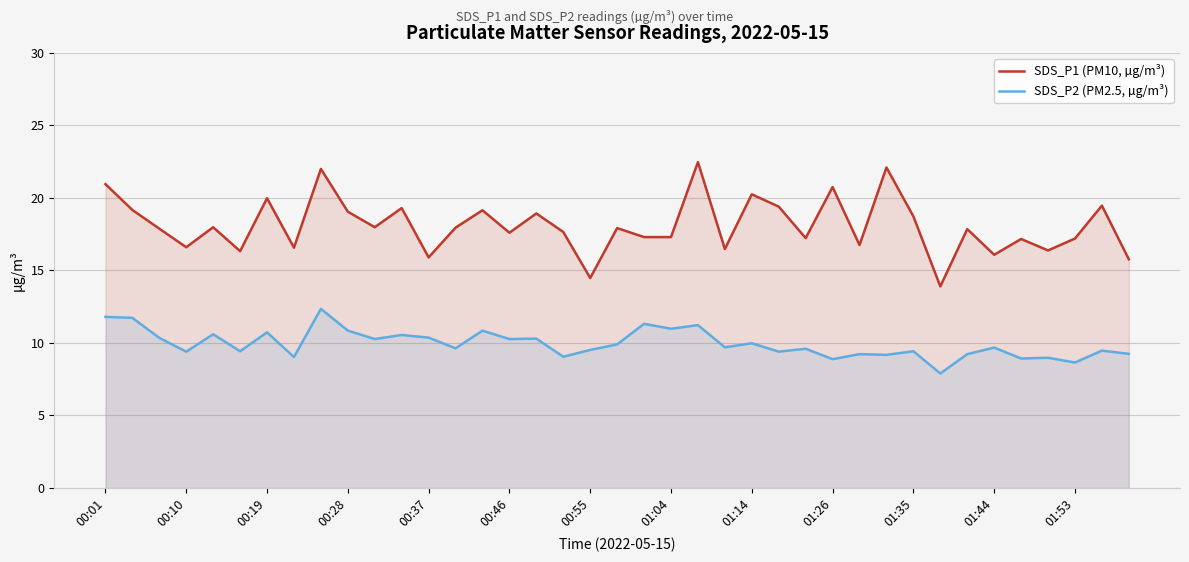

At which label does SDS_P2 (PM2.5, µg/m³) reach its minimum?

31